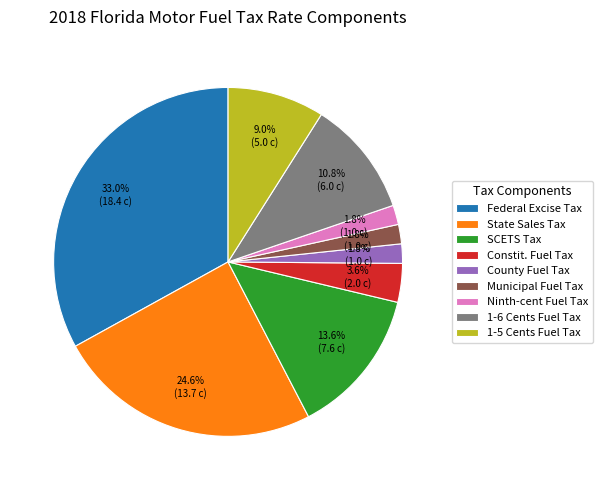

Is the sum of Ninth-cent Fuel Tax and Constit. Fuel Tax greater than half?

No